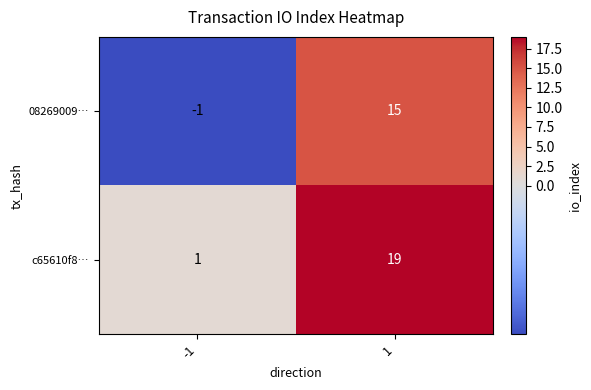

What is the sum of the 08269009… values at -1 and 1?

14